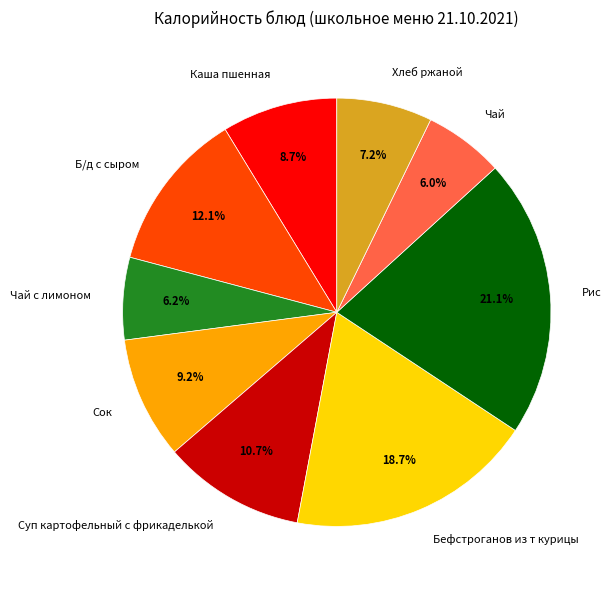

What is the ratio of the value at Бефстроганов из т курицы to the value at Чай с лимоном?

3.0